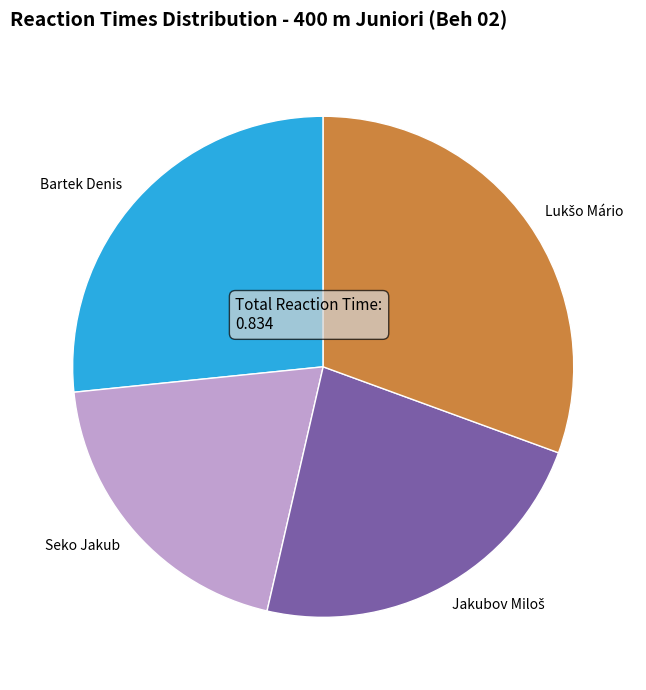

Is Bartek Denis the majority of the pie?

No